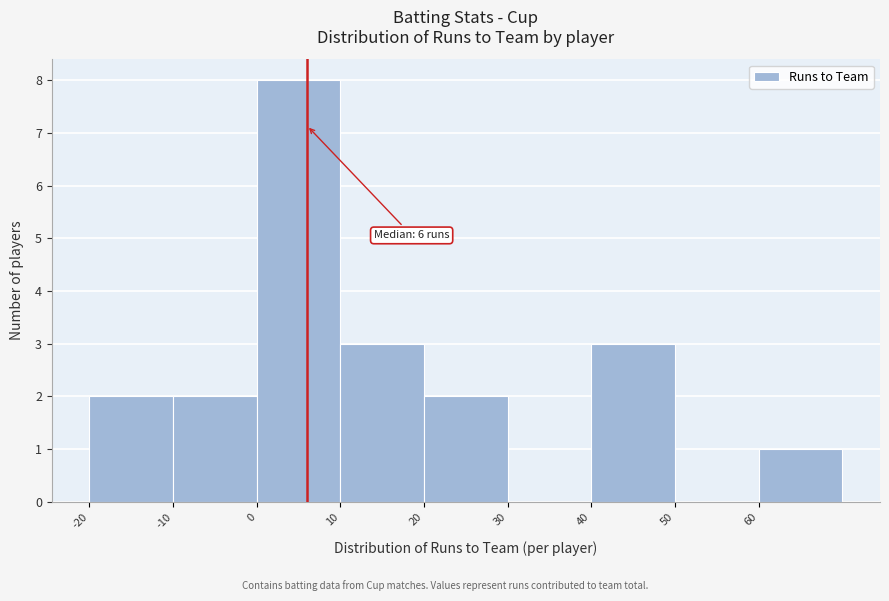

Which range on the x-axis has the tallest bar?

0 to 10